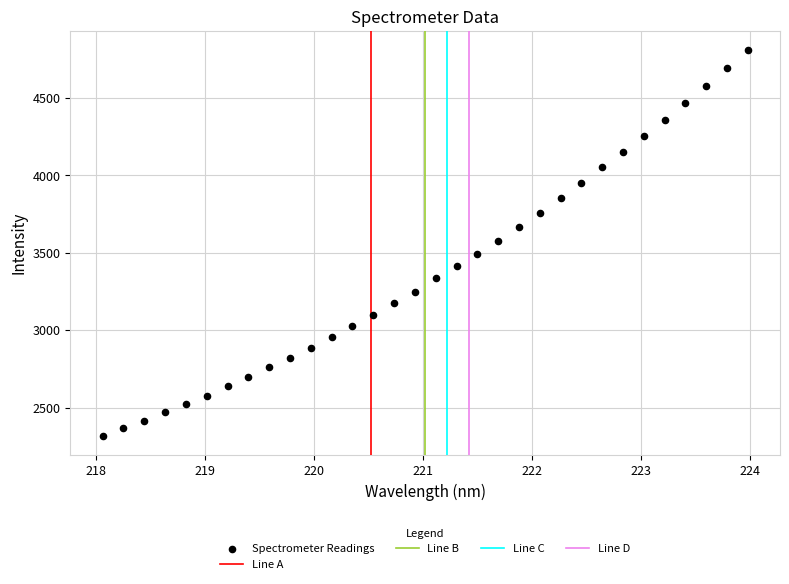

What is the range of Y values (max minus min)?

2490.6